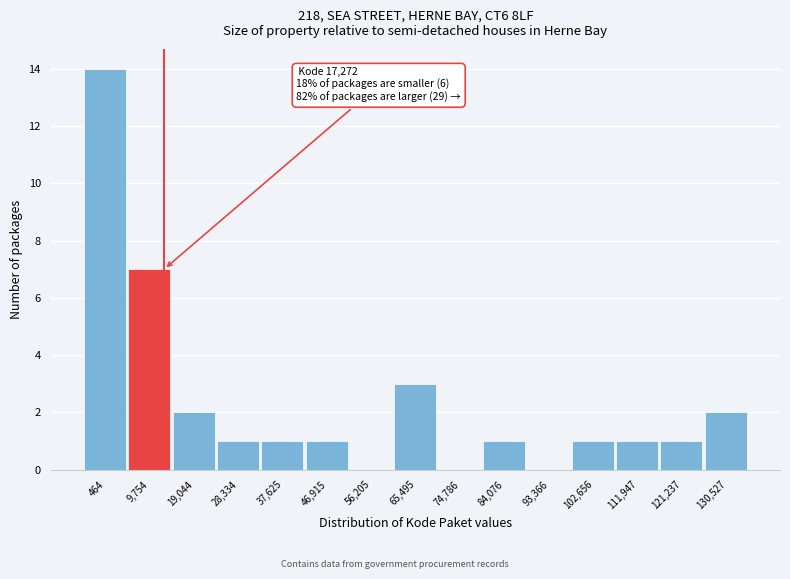

Reading right to left, list all the values displayed in this chart.

130,527=2	121,237=1	111,947=1	102,656=1	93,366=0	84,076=1	74,786=0	65,495=3	56,205=0	46,915=1	37,625=1	28,334=1	19,044=2	9,754=7	464=14